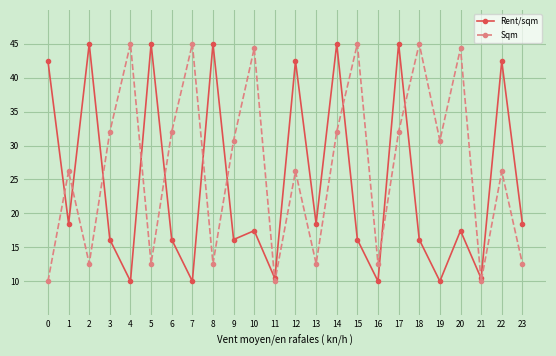

What is the total value across all series at 3?

48.2